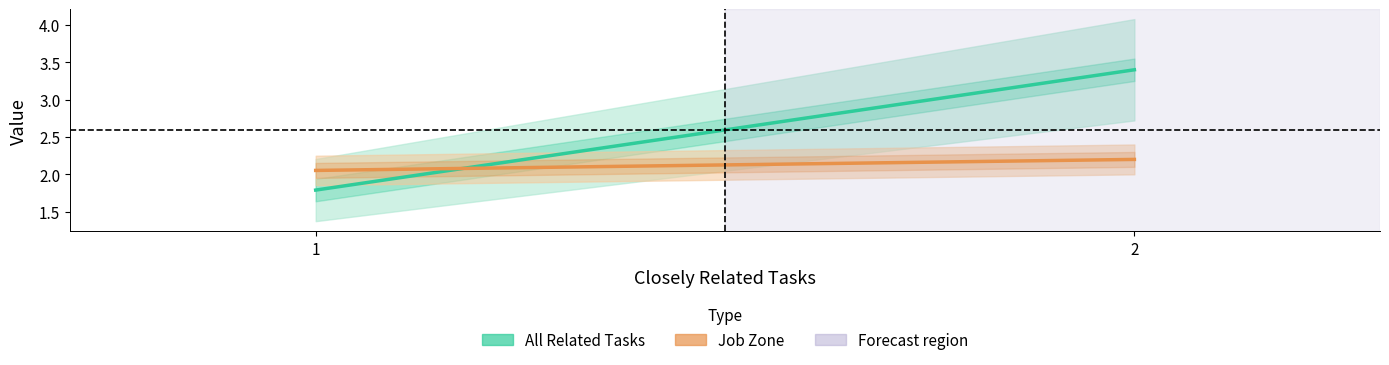

What value does the Job Zone series have at 1?

2.1